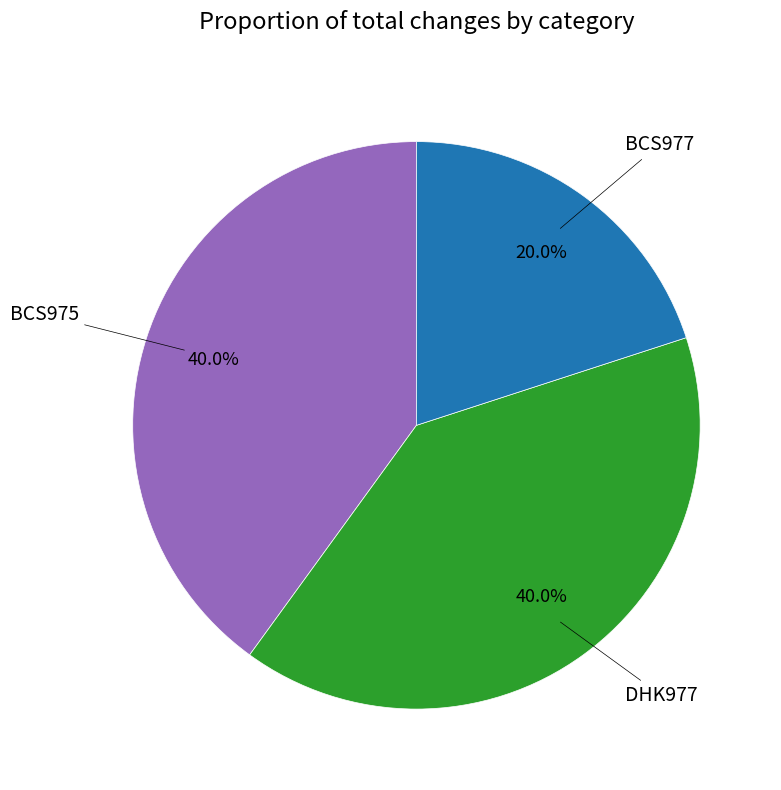

How many segments does this pie chart have?

3